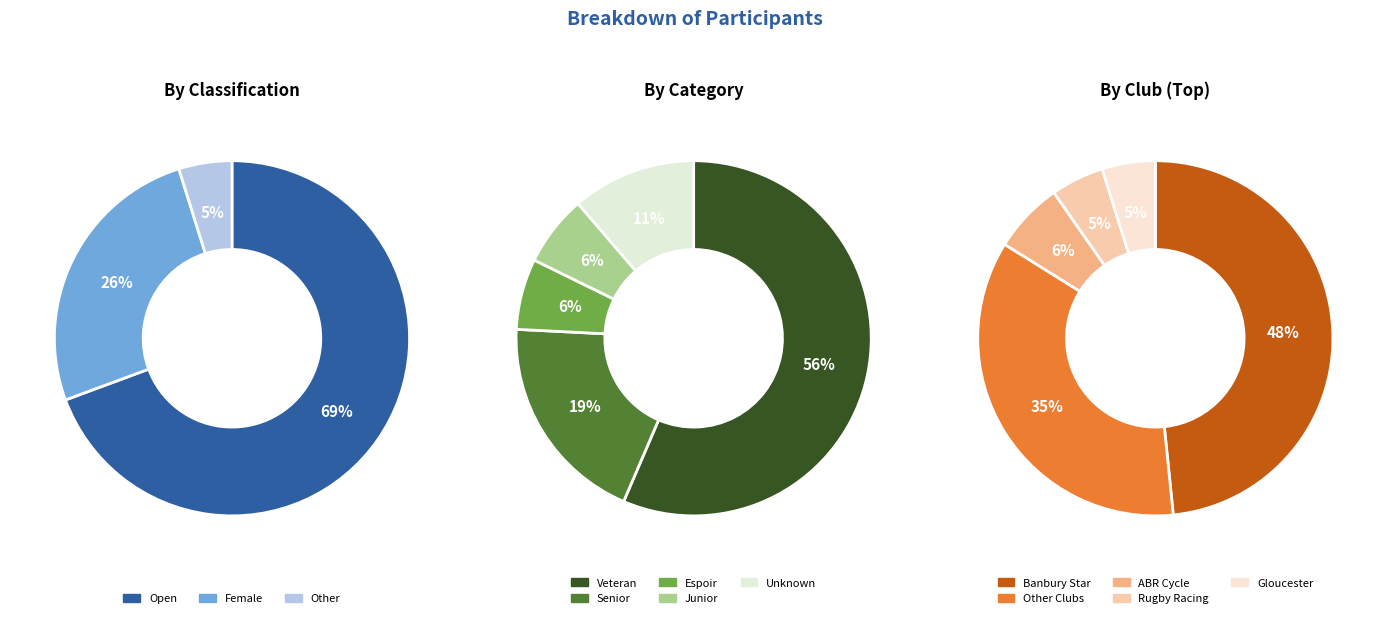

Combined, what portion of the pie is Open and Female?

95.2%